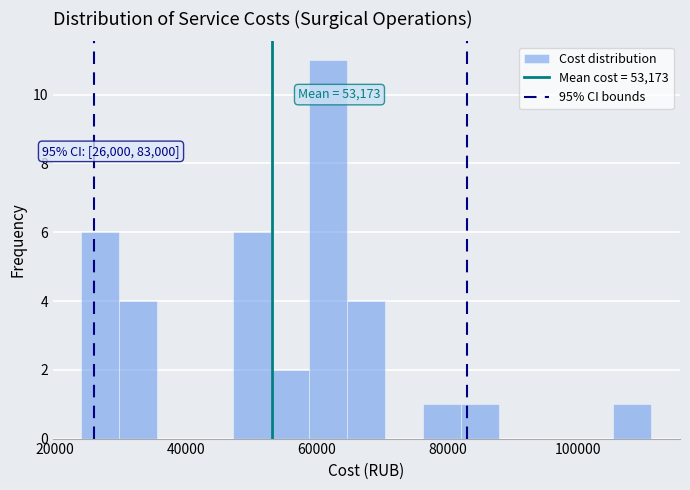

Read against the x-axis, roughly where is the centre of the tallest bar?

62000